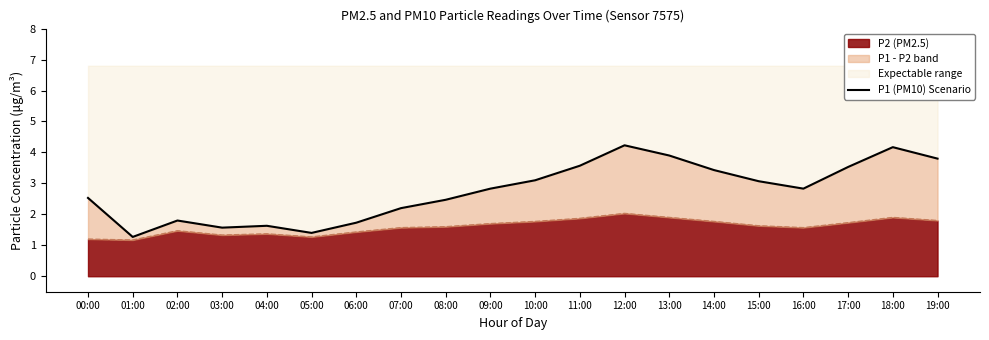

What is the change in value from 02:00 to 06:00?

-0.1